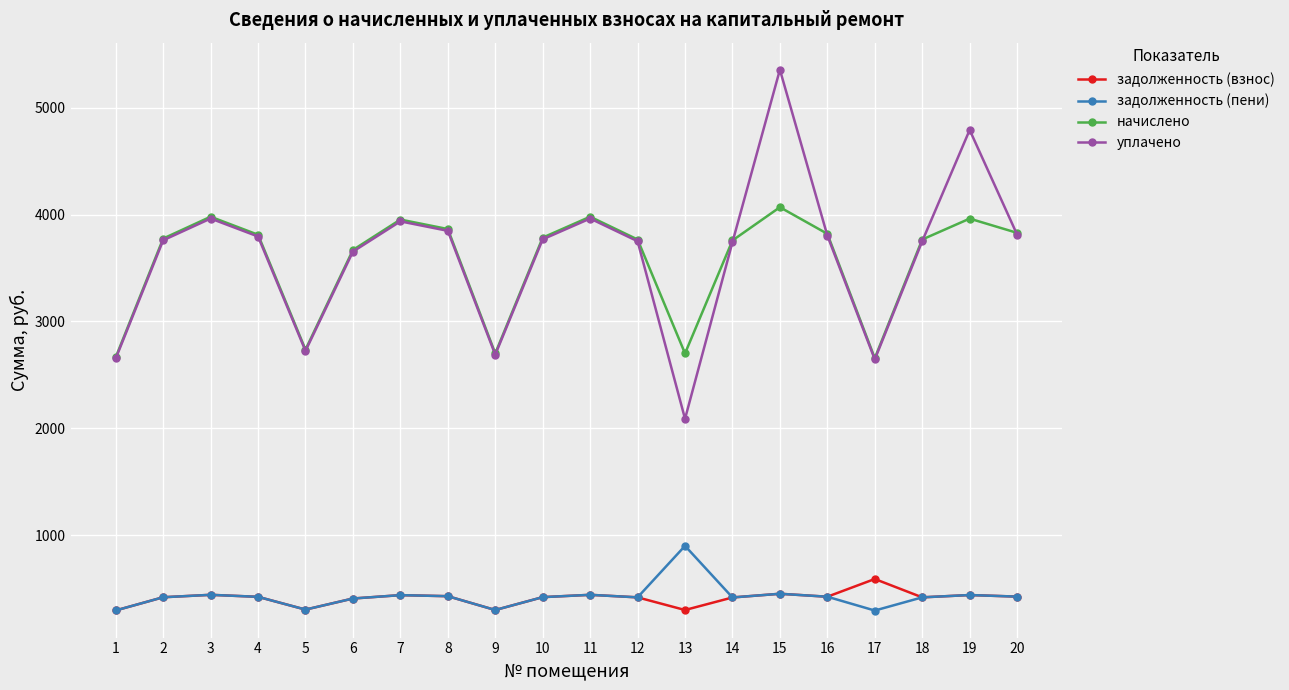

How many interior local valleys does the уплачено series have?

4